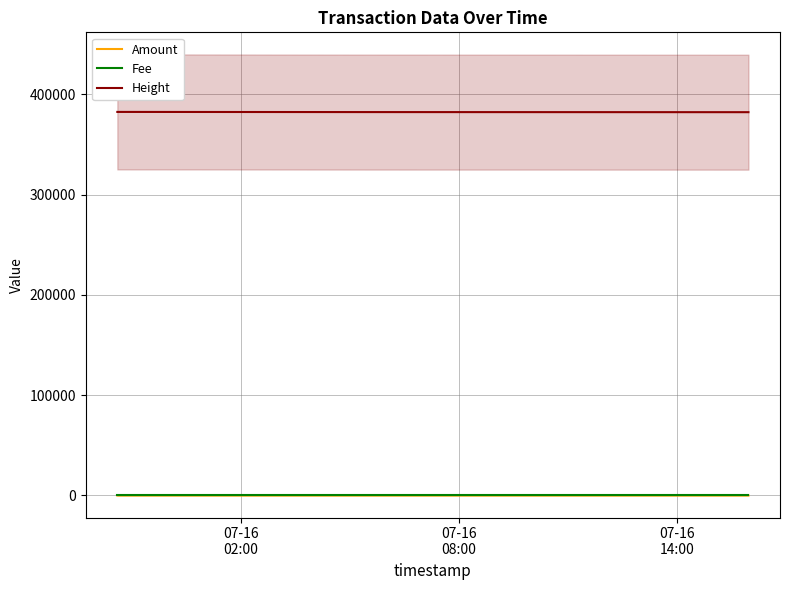

Which series has the largest range (max minus min)?

Height